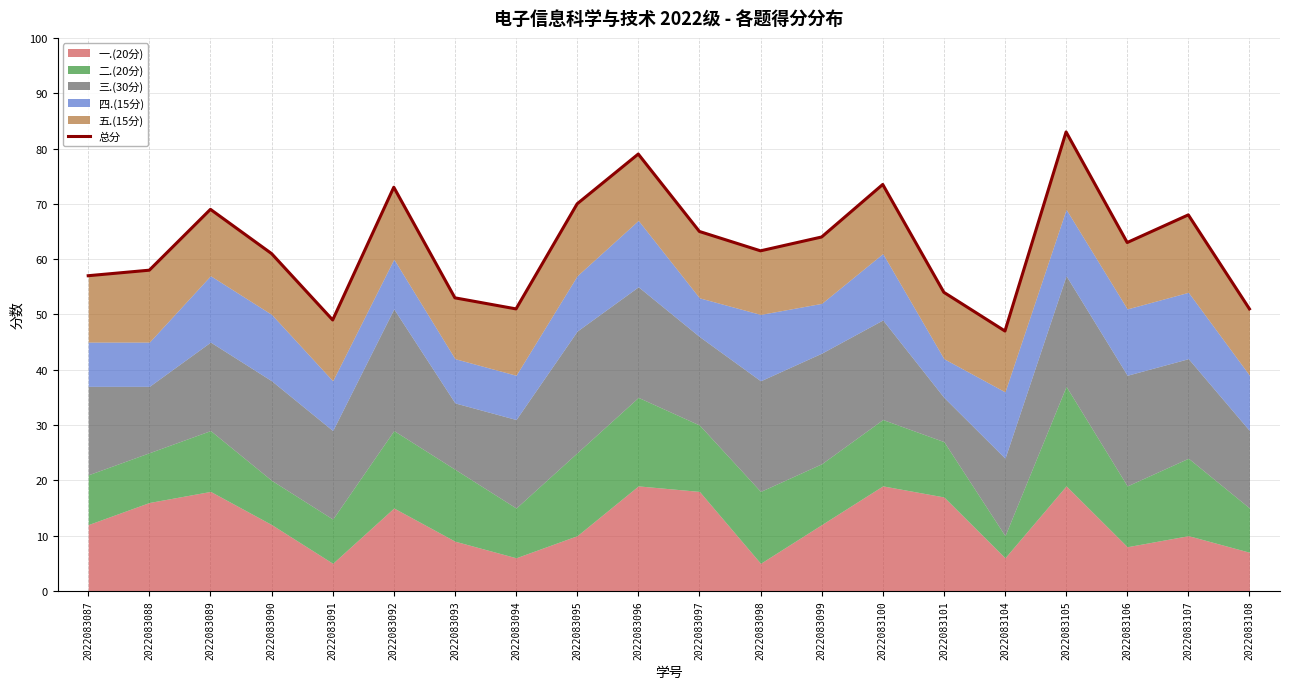

How many data points are above 63?

9